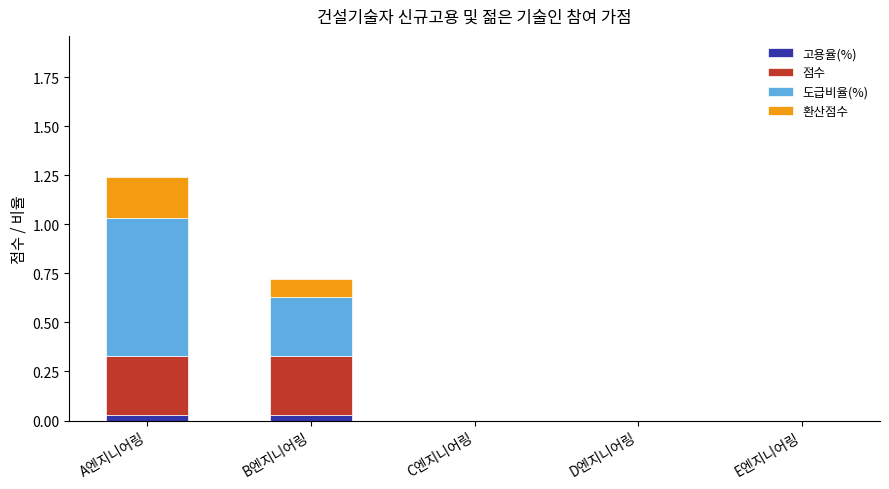

At which category is the sum across all series the highest?

A엔지니어링